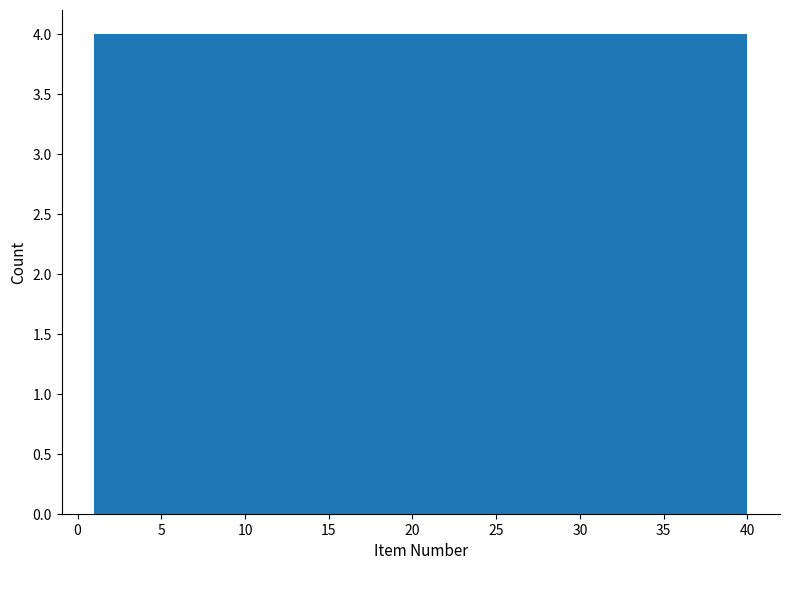

Reading left to right, list every bar in this chart as the range it spans on the x-axis followed by its height. Neither the bar edges nor the heights are printed on the chart, so give them approximately, as read against the axes.

1.0 to 4.9: 4
4.9 to 8.8: 4
8.8 to 12.7: 4
12.7 to 16.6: 4
16.6 to 20.5: 4
20.5 to 24.4: 4
24.4 to 28.3: 4
28.3 to 32.2: 4
32.2 to 36.1: 4
36.1 to 40.0: 4